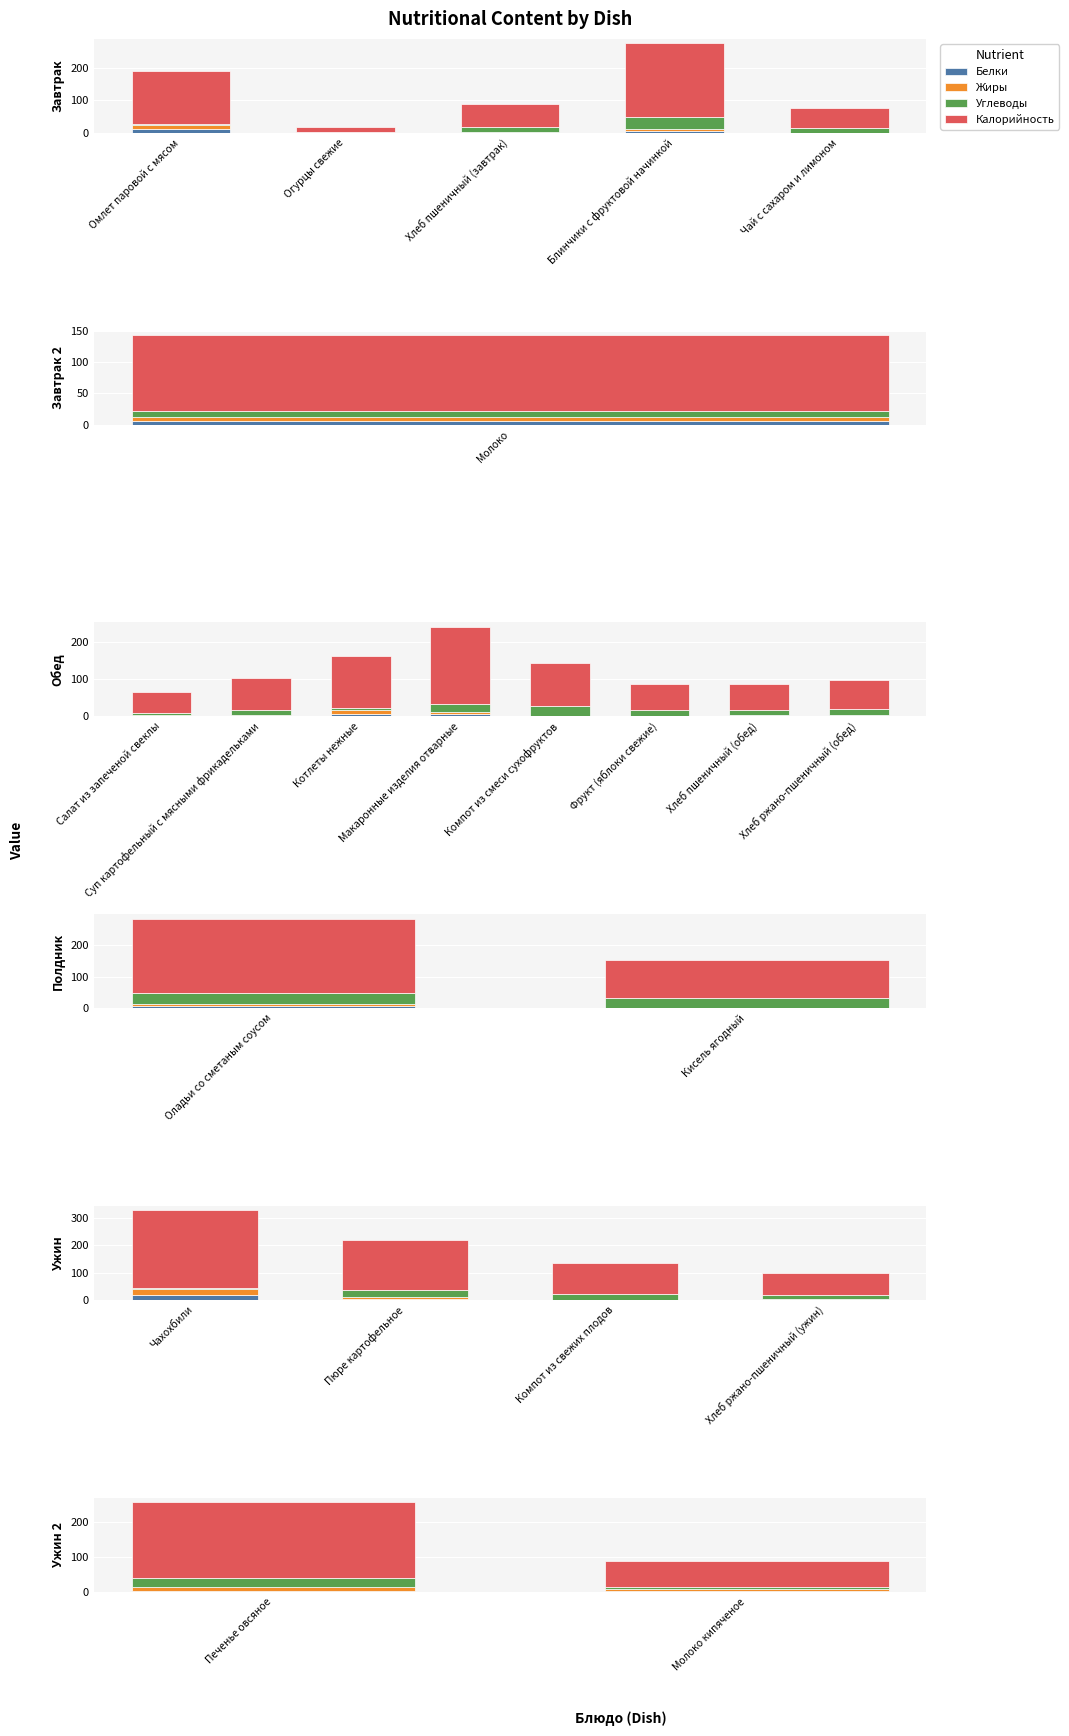

The value of Калорийность at Печенье овсяное is 76.5. True or false?

False